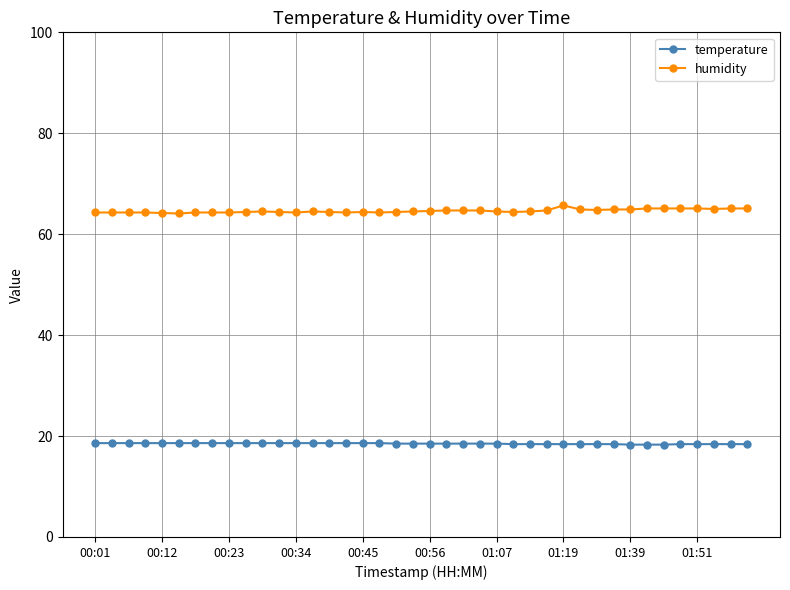

Which series has the largest total across all categories?

humidity